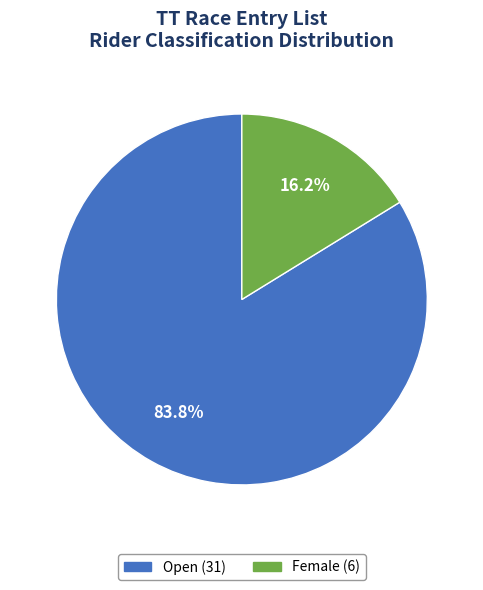

Between Open and Female, which is larger?

Open